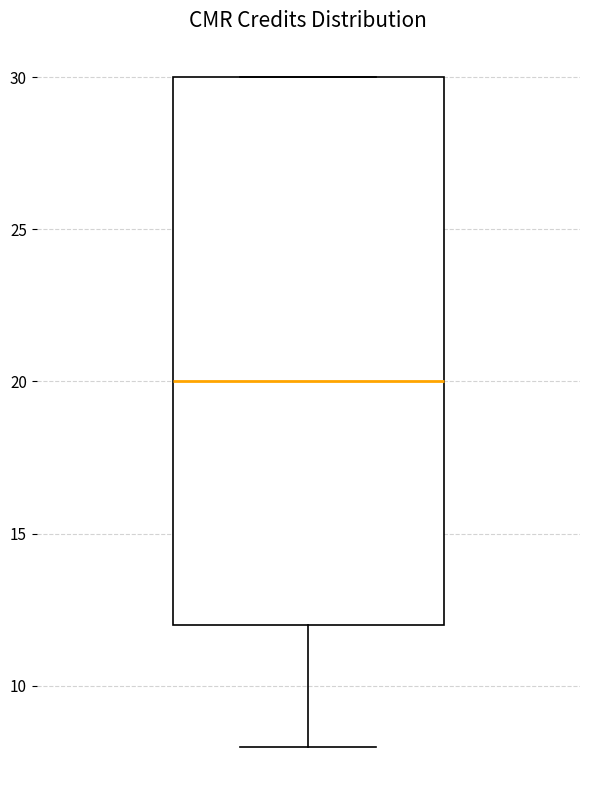

Transcribe this box plot: give where the median line is, the range the box spans, and where the two whiskers end, as read against the y-axis. The values are not printed on the chart, so give them approximately, as read against the axis.

median 20, box 12 to 30, whiskers 8 to 30